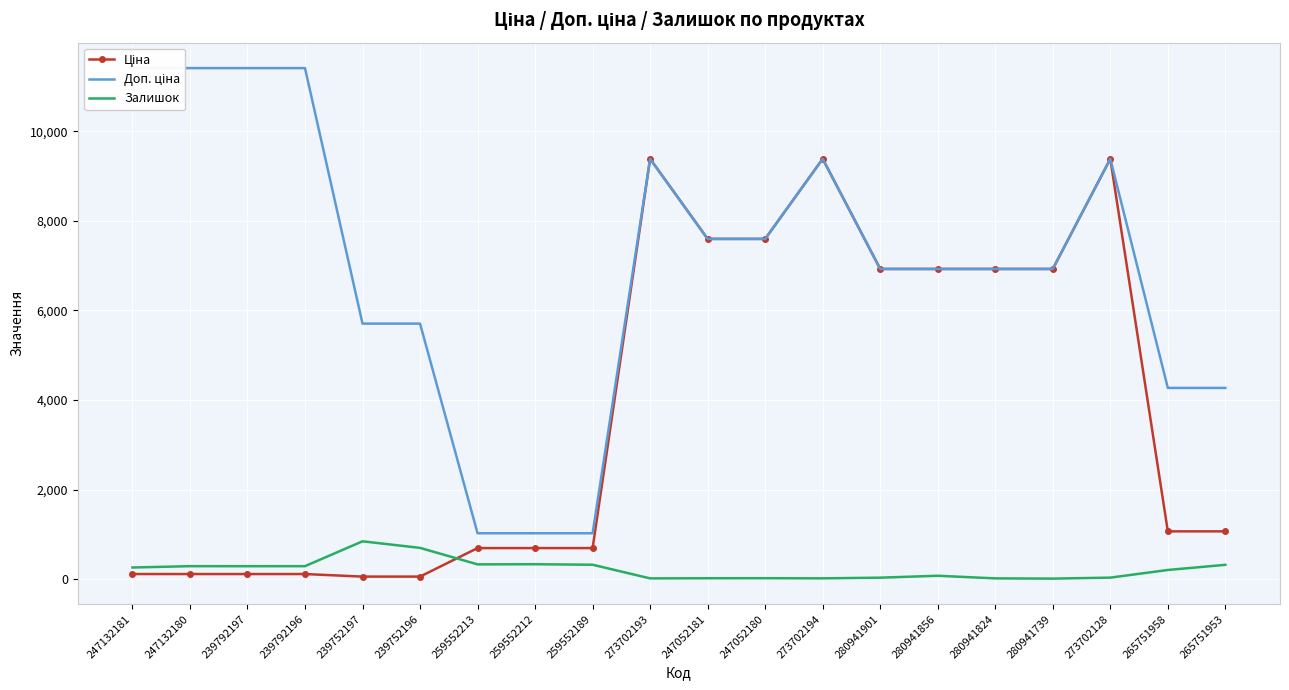

Where is the first local maximum for Ціна?

273702193